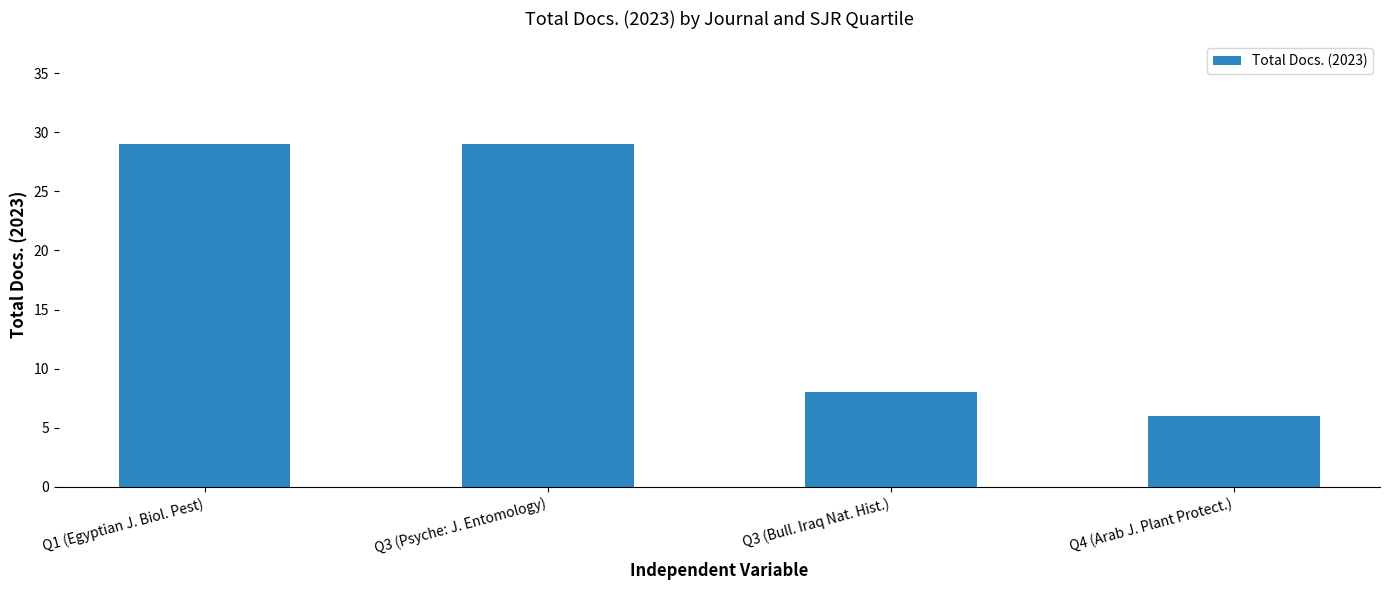

How many values are below 29?

2